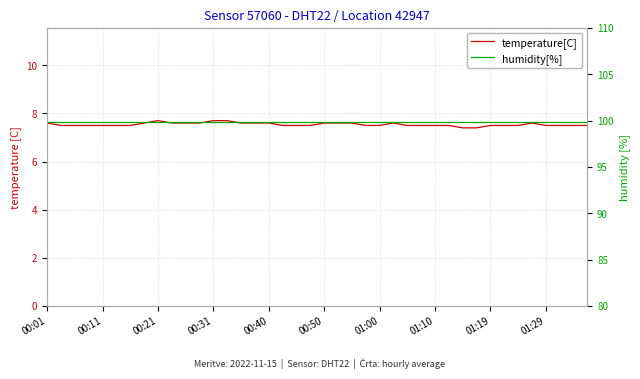

How many categories are shown in the chart?

40